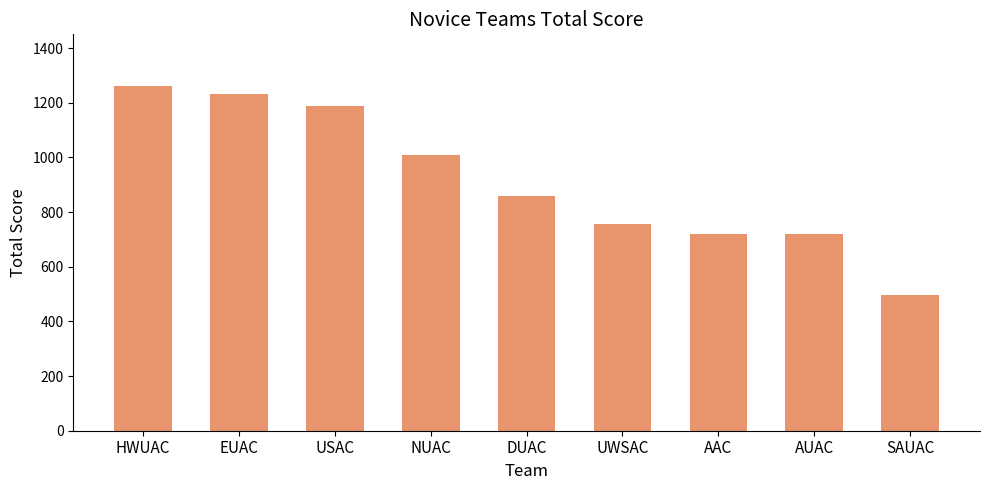

Which label corresponds to the largest value in the chart?

HWUAC